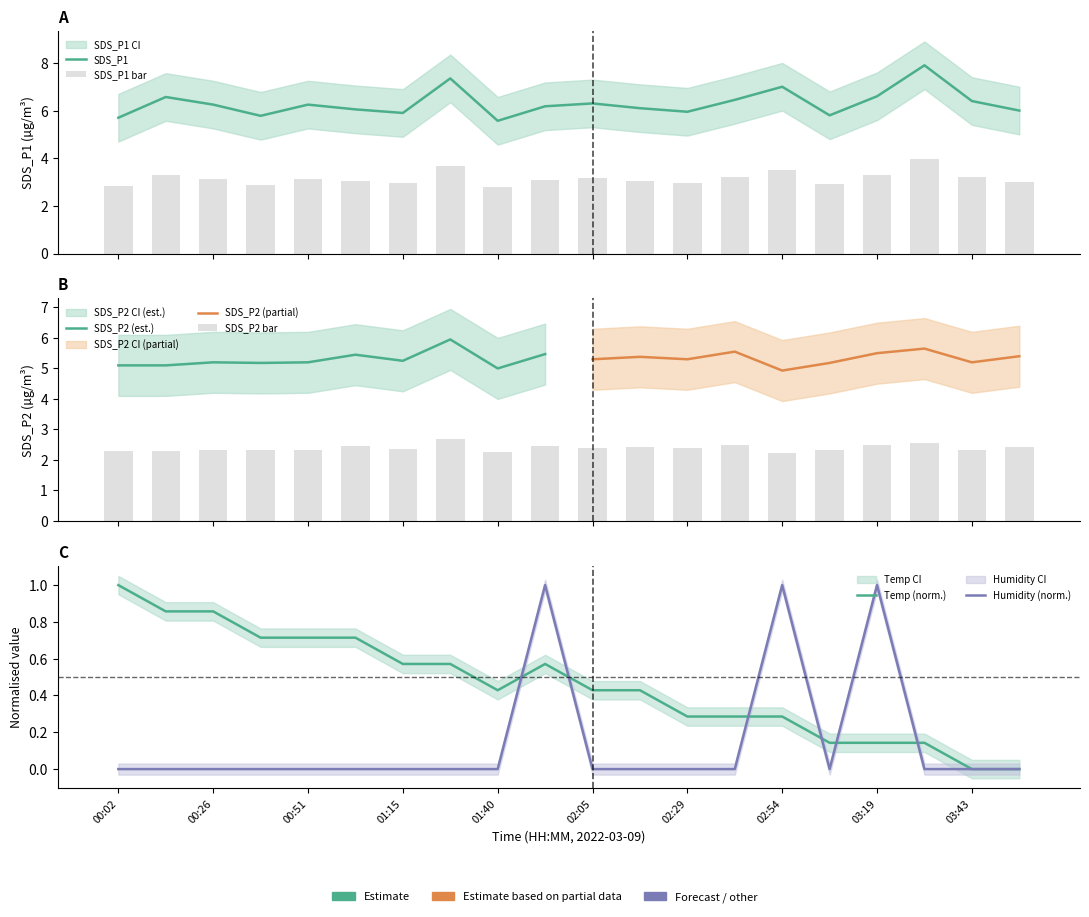

The SDS_P2 series shows 3.2 at 00:39. True or false?

False